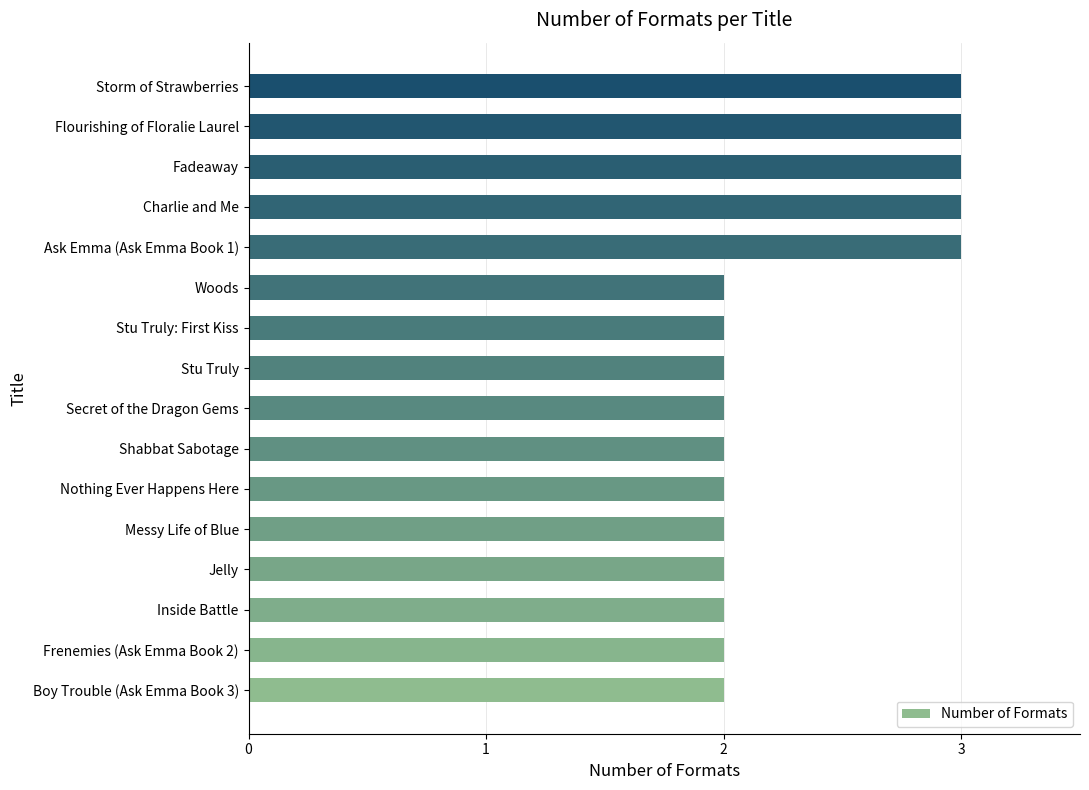

What is the maximum value shown in the chart?

3